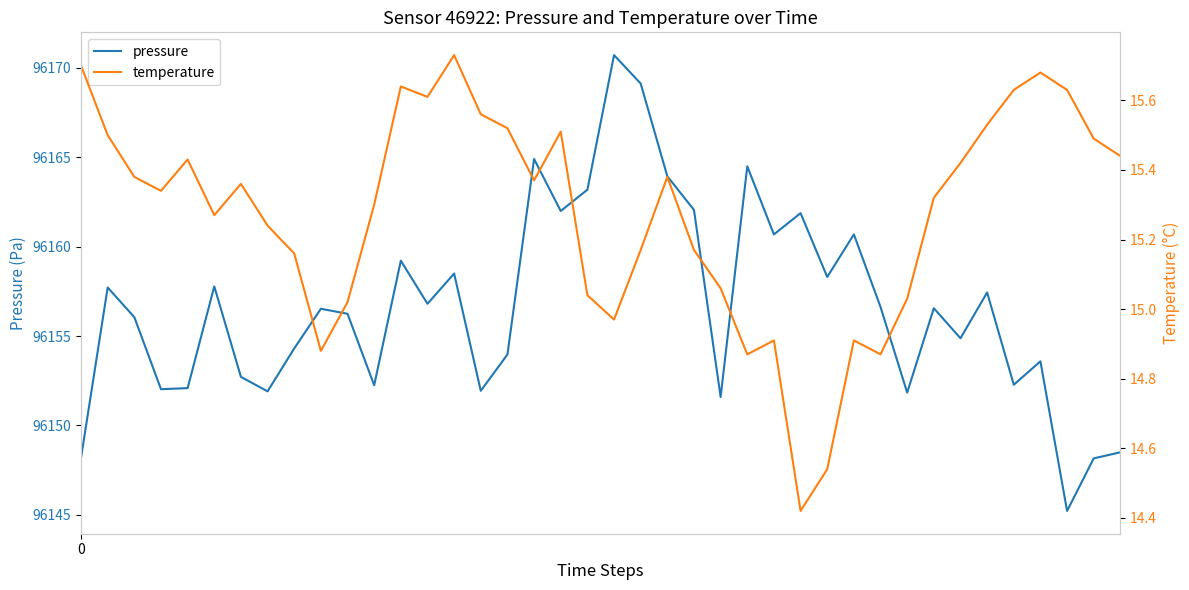

What is the greatest value displayed?

96170.7